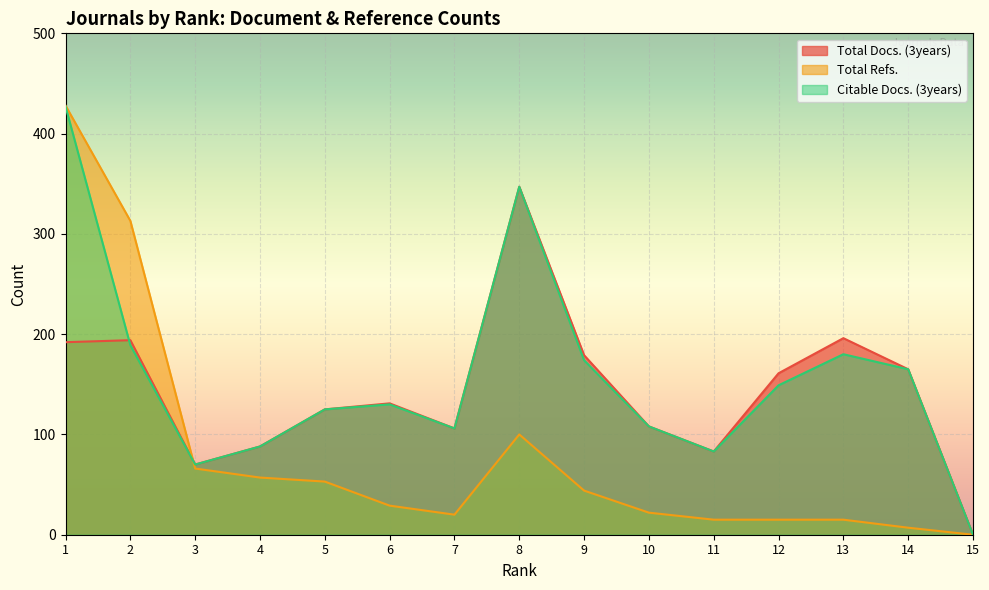

What is the value of the Total Refs. point at the 8th from the left?

100